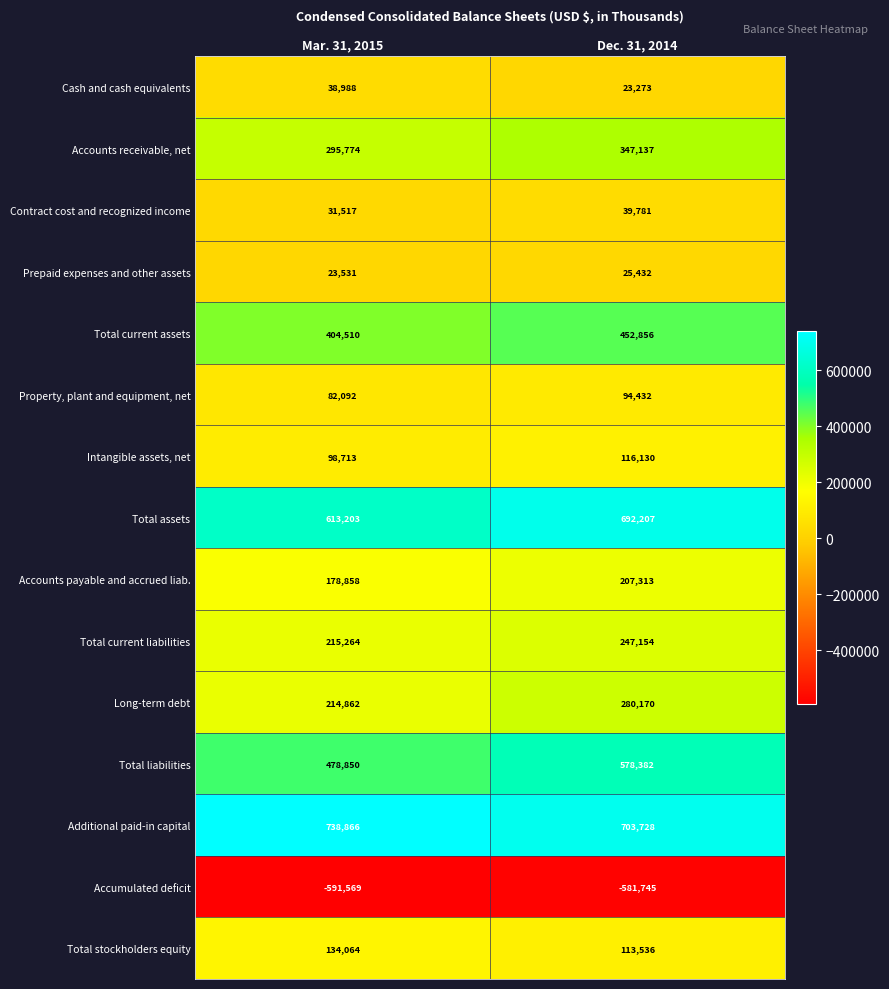

Is it true that Property, plant and equipment, net equals 135721 at Dec. 31, 2014?

False